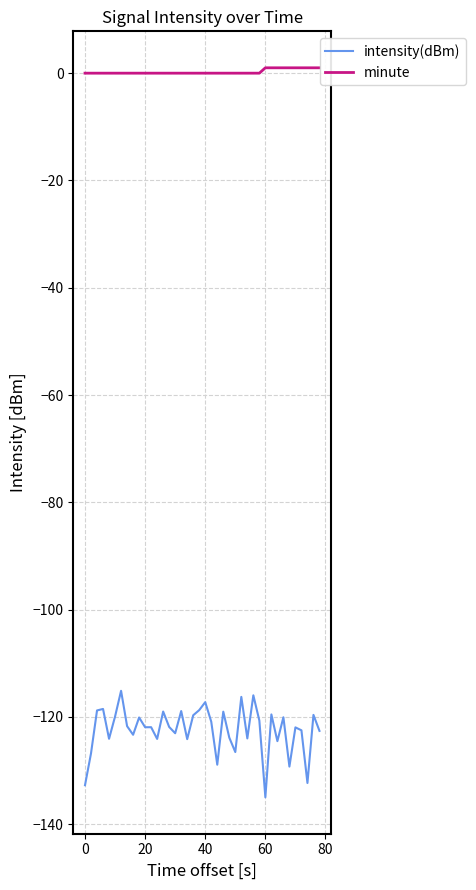

True or false: intensity(dBm) has more than 2 interior local peaks.

True